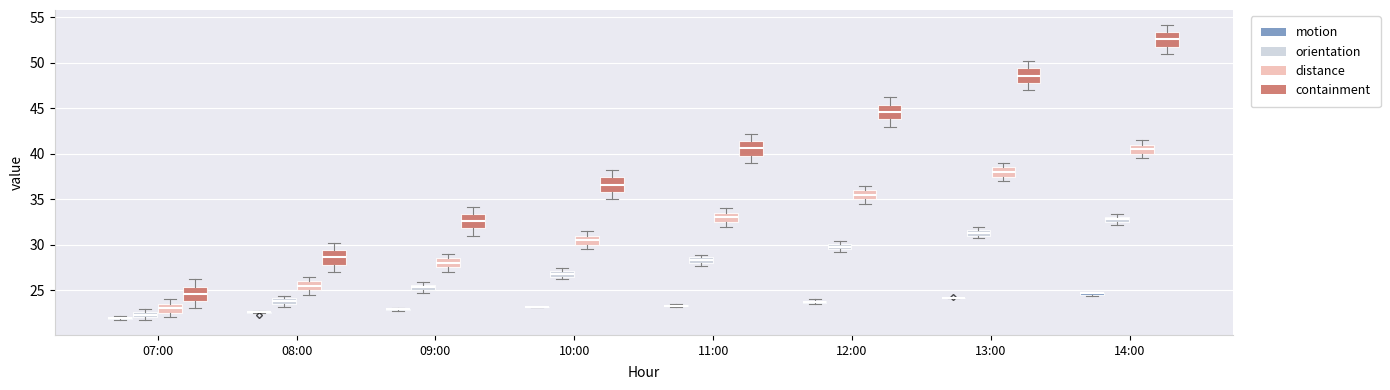

Where is the lower edge of the box for 07:00 (distance) on the y-axis? The values are not printed on the chart, so give them approximately, as read against the axis.

22.5